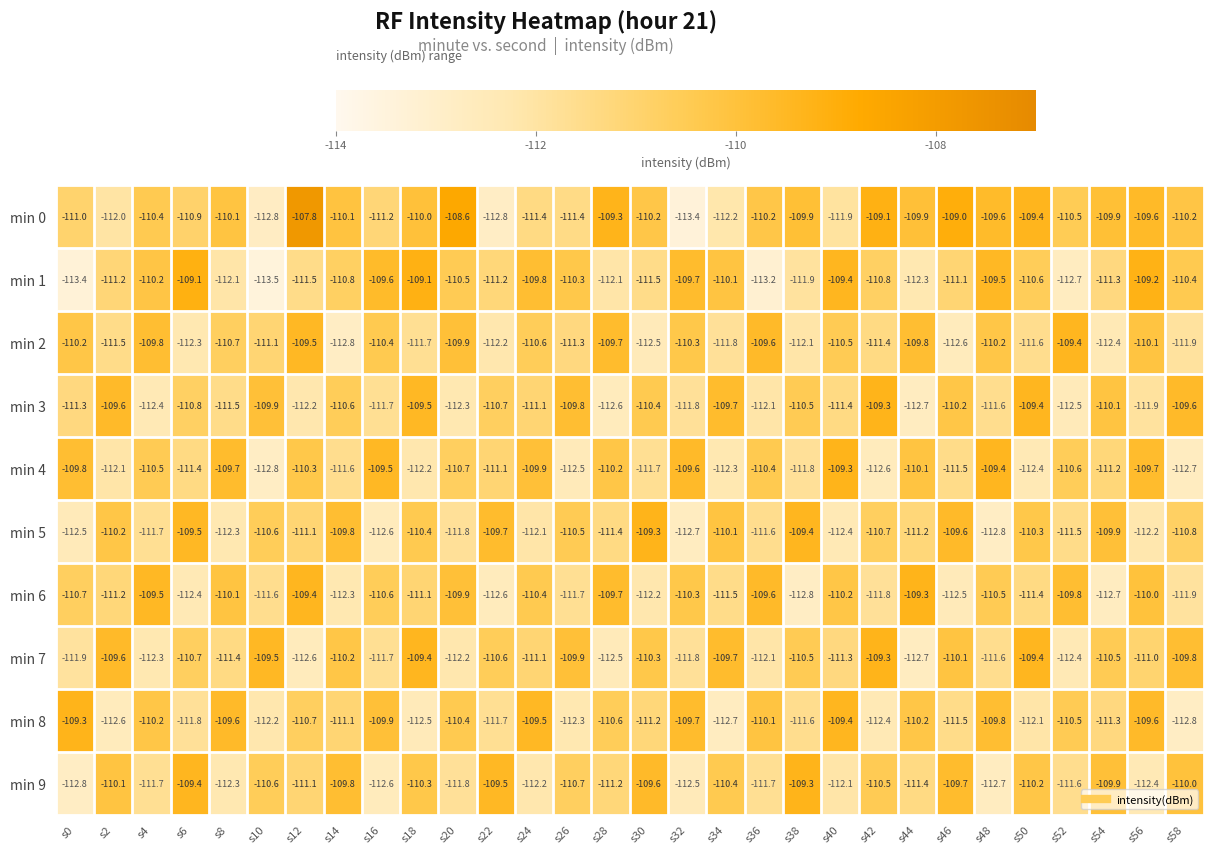

True or false: min 3 has a value of -57.6 at s24.

False